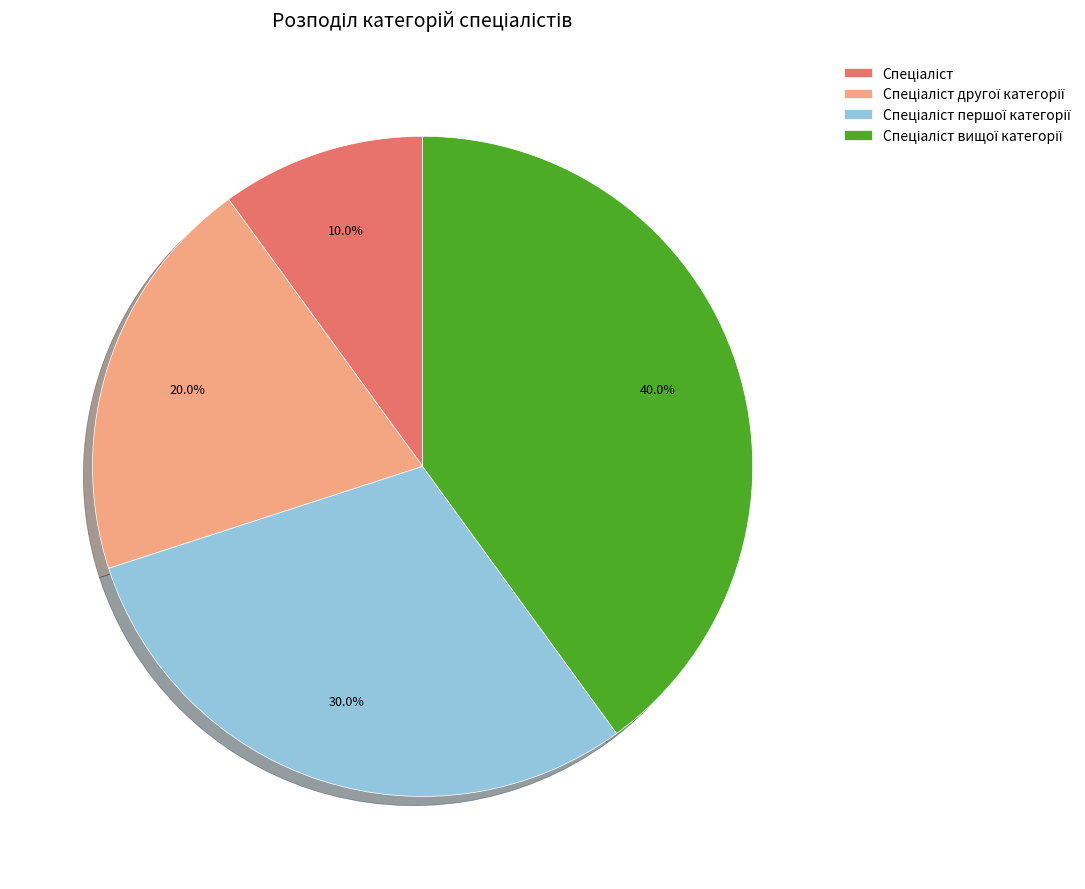

Is there a majority slice in this chart?

No